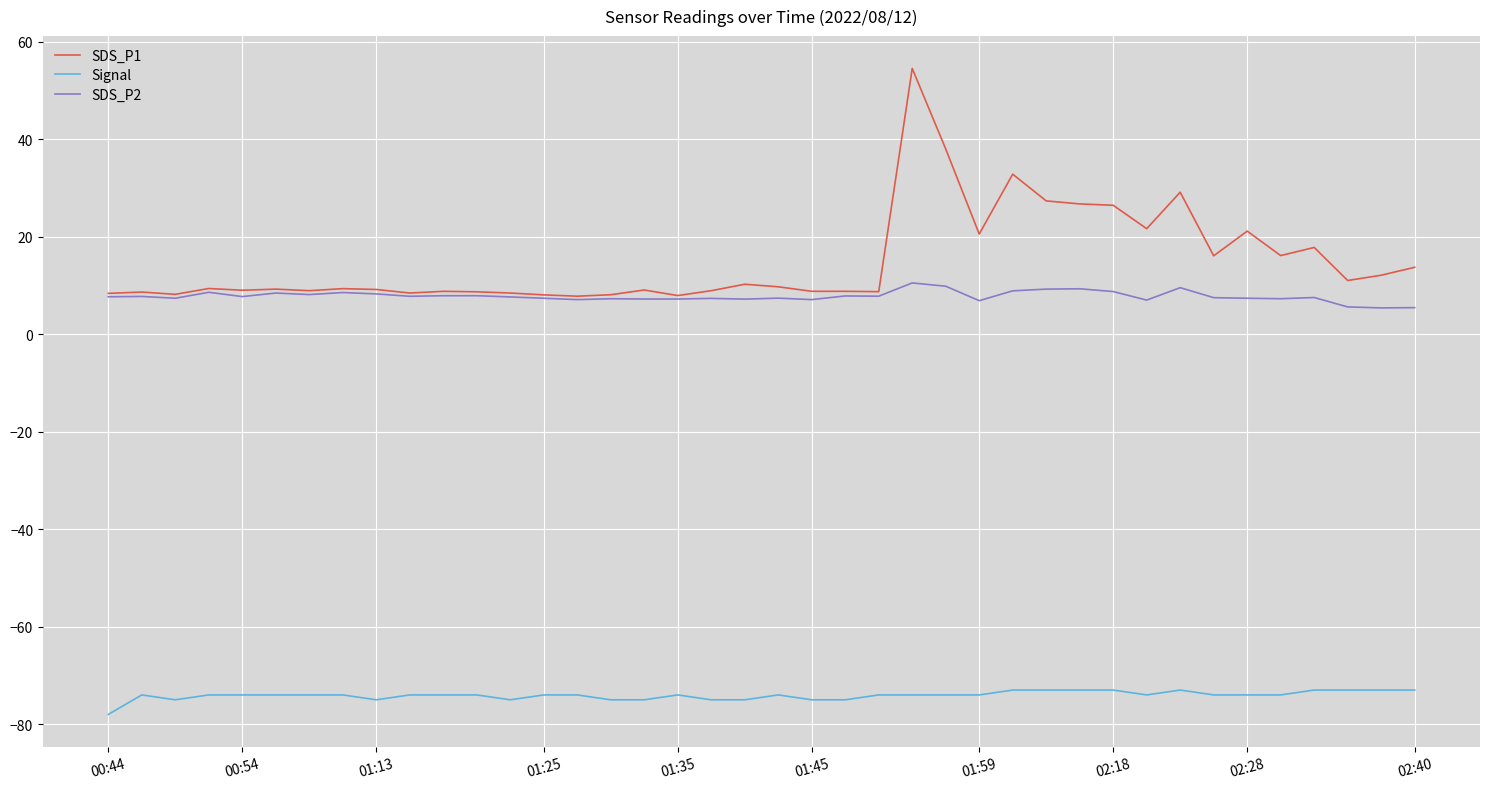

List the series in order of their peak value, lowest first.

Signal, SDS_P2, SDS_P1